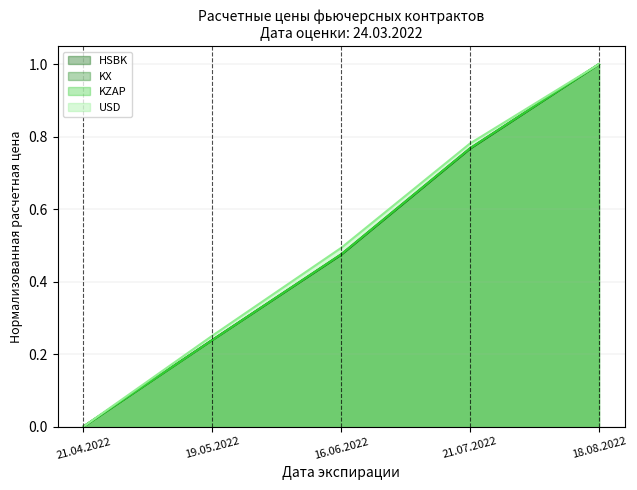

What is the difference between the second highest and second lowest values in the KX series?

0.5